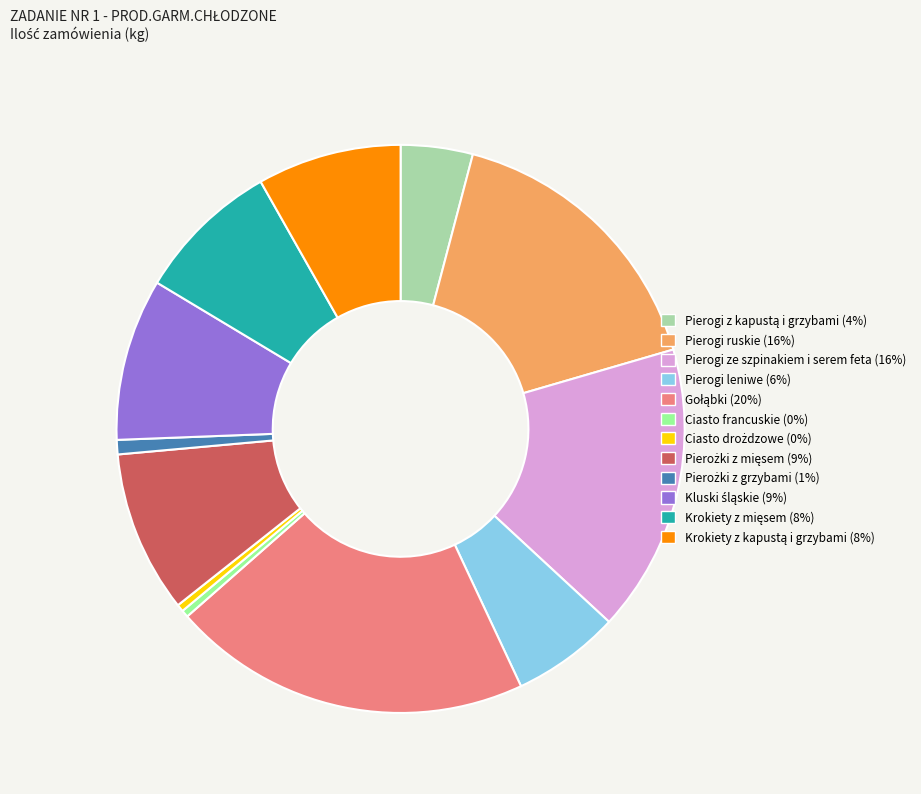

Does any single category account for the majority?

No